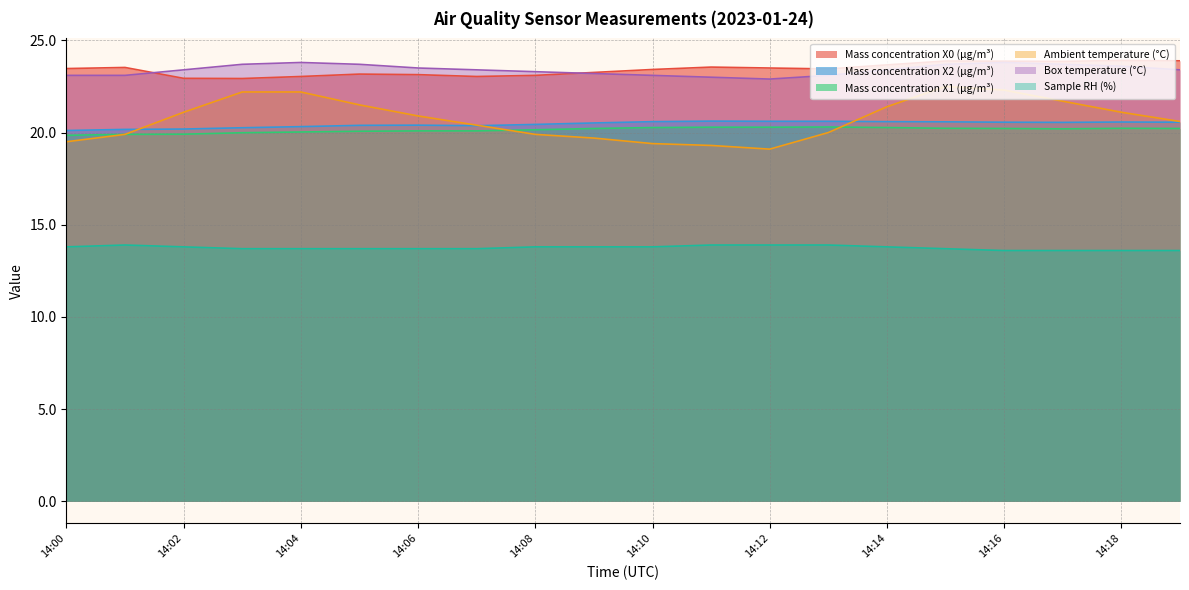

Count the number of data series in this chart.

6